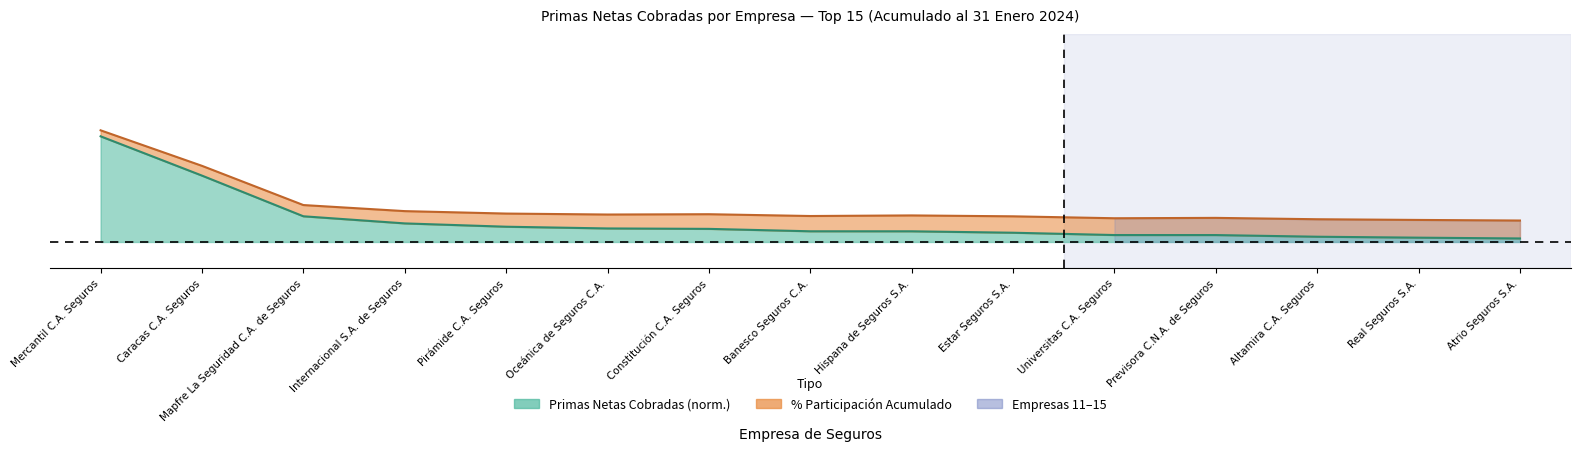

At which category does the chart reach its minimum across all series?

Atrio Seguros S.A.